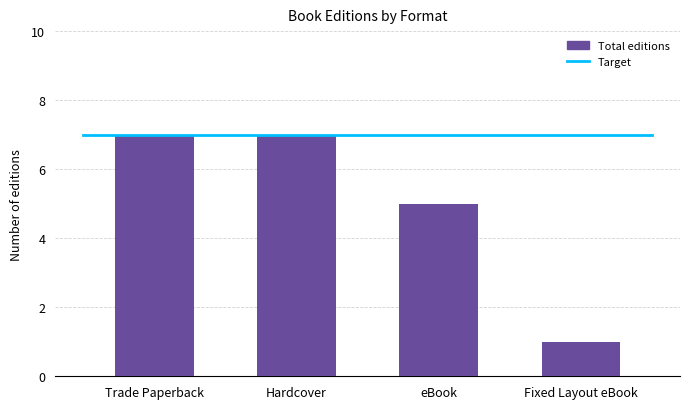

Between Trade Paperback and Fixed Layout eBook, which is larger?

Trade Paperback